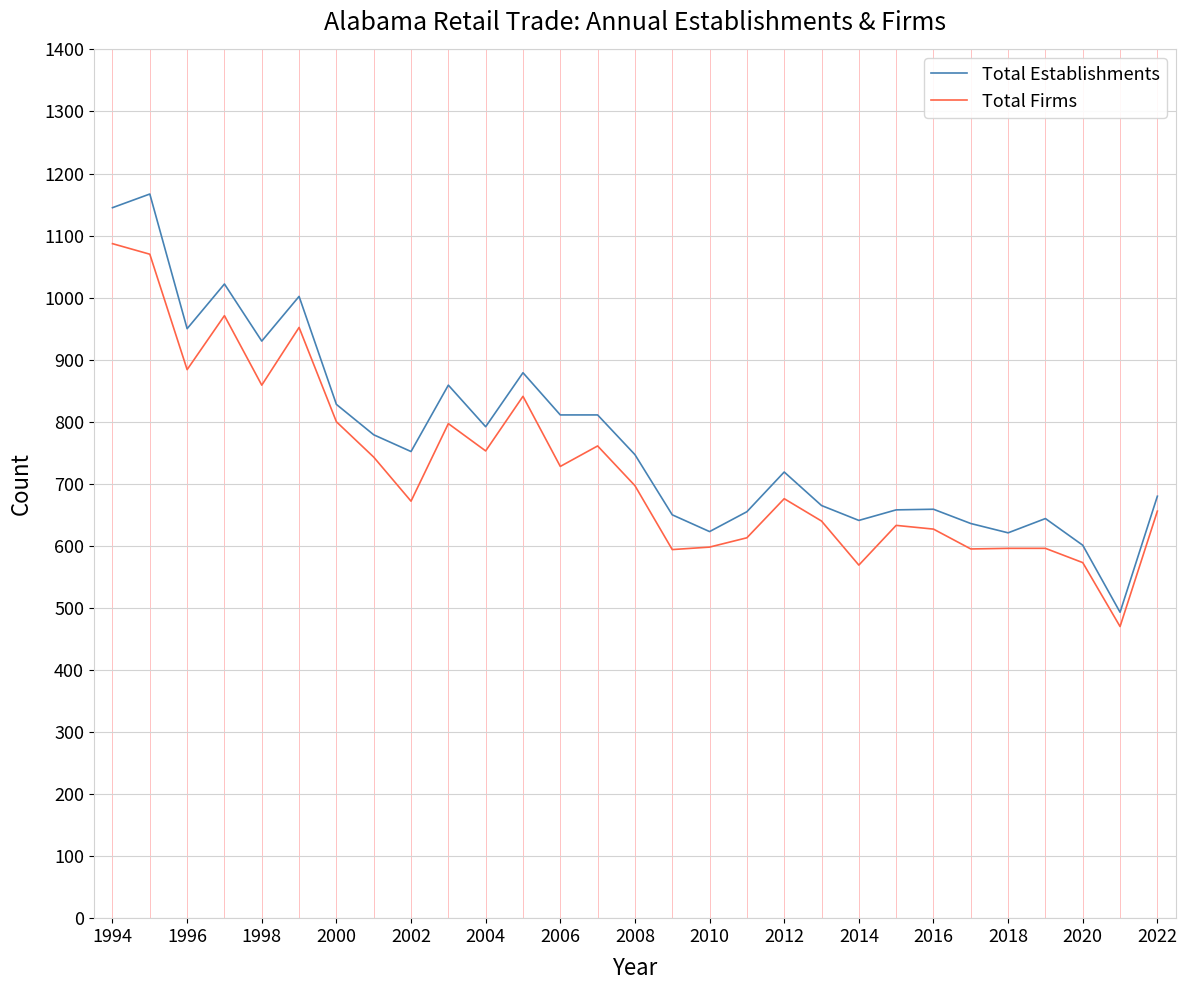

List the series in order of their peak value, lowest first.

Total Firms, Total Establishments